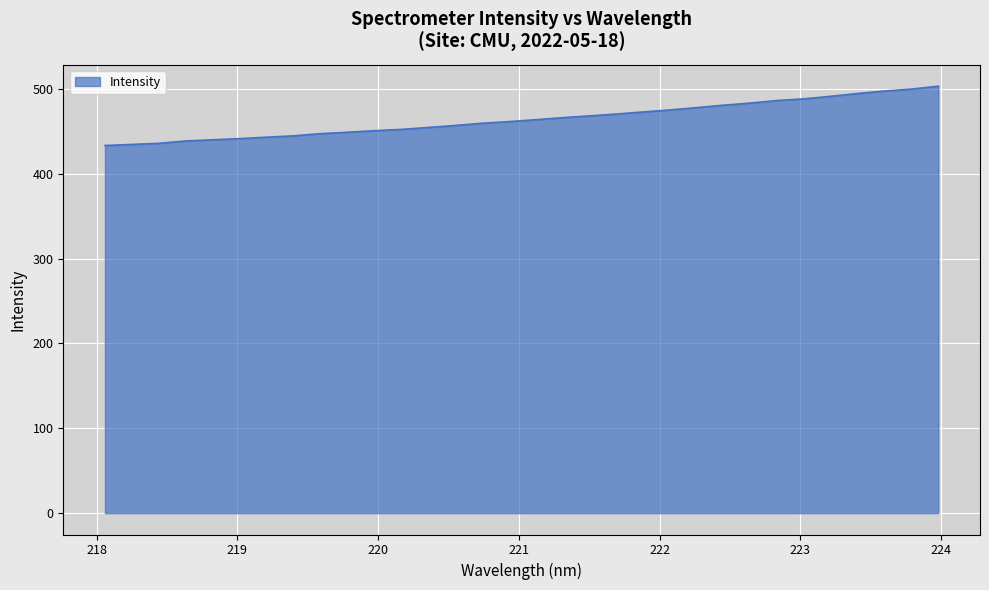

What is the difference between the maximum and minimum values?

70.0